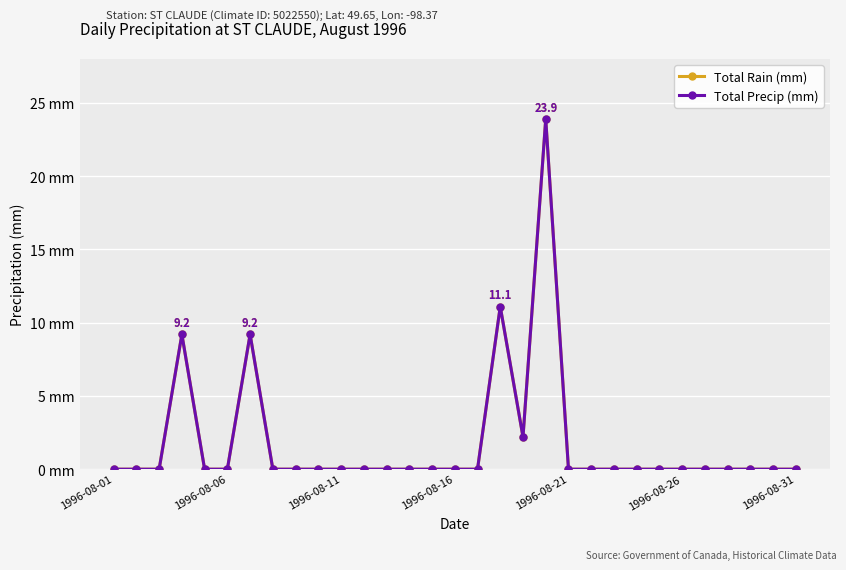

Which series has the largest total across all categories?

Total Rain (mm)